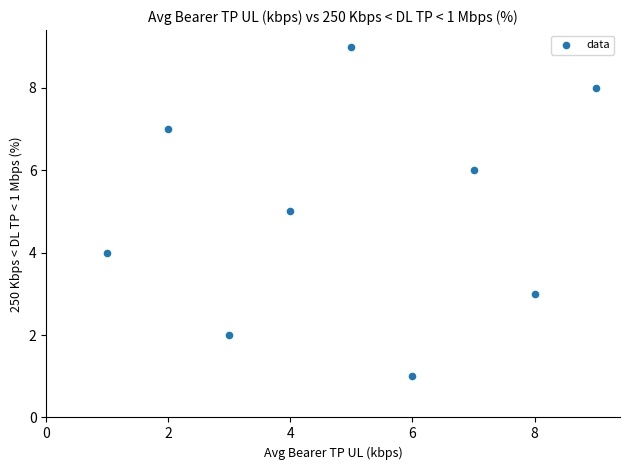

What is the range of X values (max minus min)?

8